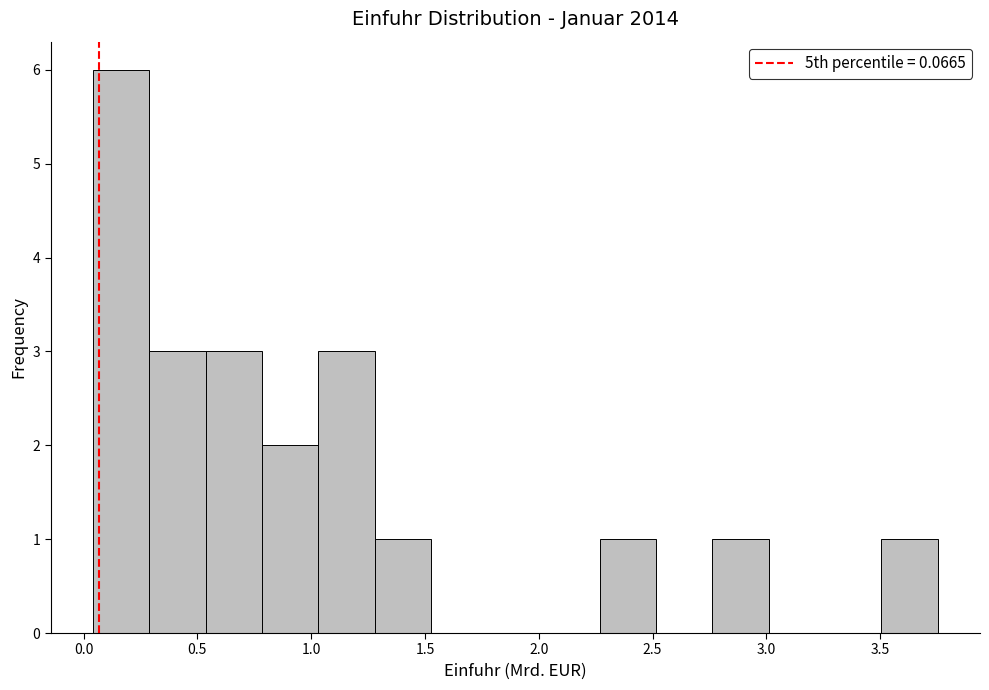

Reading left to right, list every bar in this chart as the range it spans on the x-axis followed by its height. Neither the bar edges nor the heights are printed on the chart, so give them approximately, as read against the axes.

0.05 to 0.30: 6
0.30 to 0.55: 3
0.55 to 0.80: 3
0.80 to 1.05: 2
1.05 to 1.30: 3
1.30 to 1.55: 1
1.55 to 1.75: 0
1.75 to 2.00: 0
2.00 to 2.25: 0
2.25 to 2.50: 1
2.50 to 2.75: 0
2.75 to 3.00: 1
3.00 to 3.25: 0
3.25 to 3.50: 0
3.50 to 3.75: 1